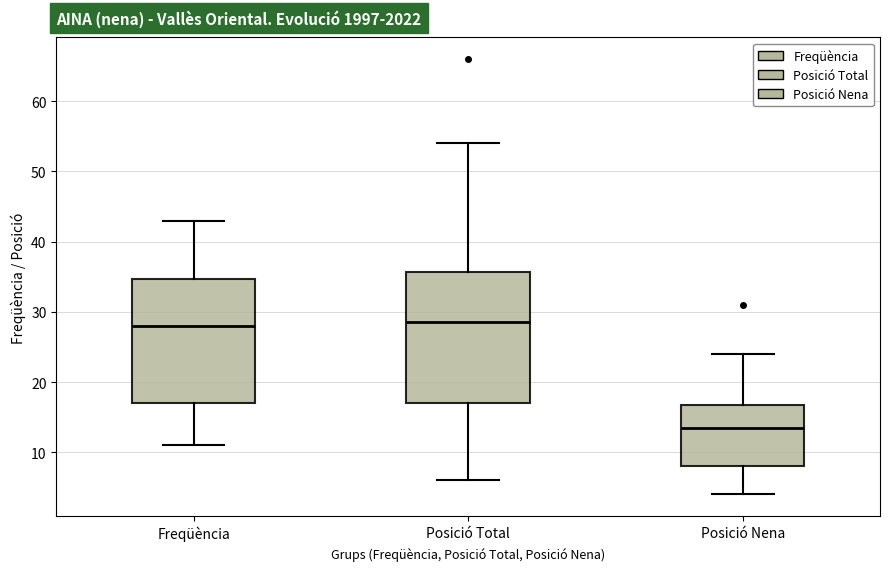

Reading left to right, transcribe this box plot: for each box, give where its median line is, the range the box spans, and where its two whiskers end, as read against the y-axis. The values are not printed on the chart, so give them approximately, as read against the axis.

Freqüència: median 28, box 17 to 35, whiskers 11 to 43
Posició Total: median 29, box 17 to 36, whiskers 6 to 54
Posició Nena: median 14, box 8 to 17, whiskers 4 to 24